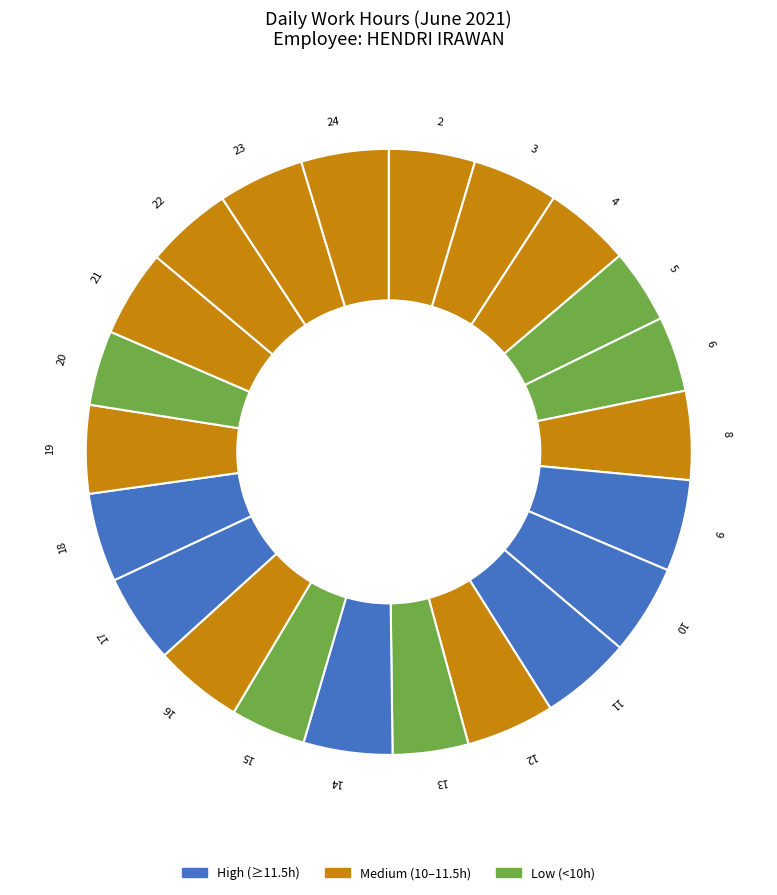

Is there a majority slice in this chart?

No